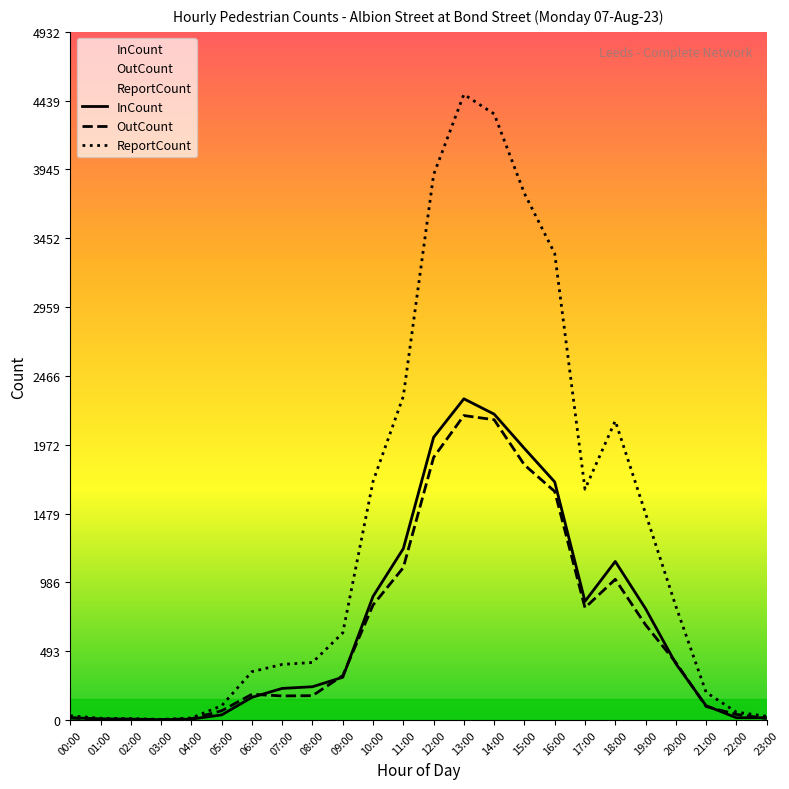

Between which two adjacent categories do InCount and OutCount first intersect?

06:00 and 07:00